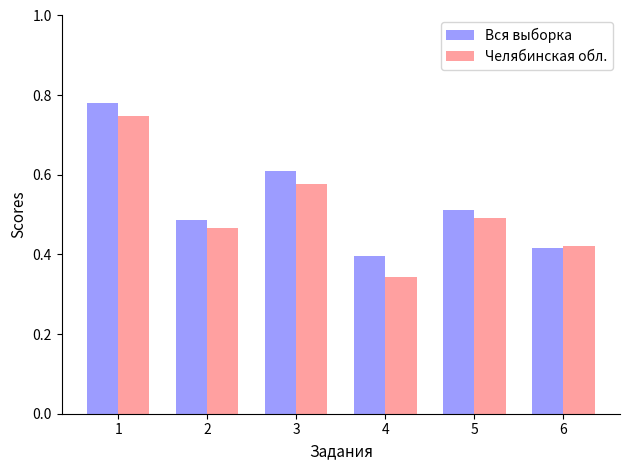

Which series has the largest total across all categories?

Вся выборка